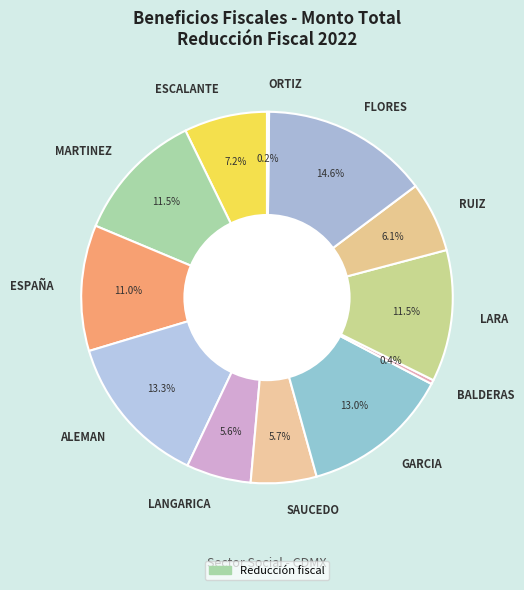

What percentage is NOT represented by FLORES?

85.4%